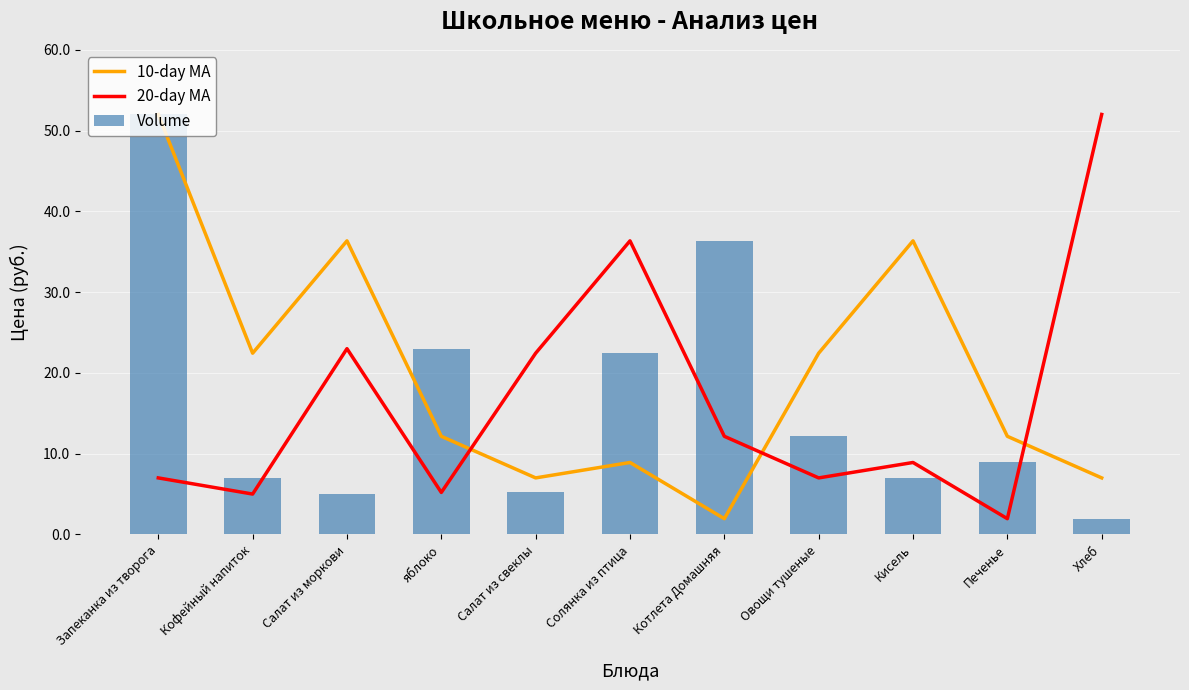

At which label does 10-day MA reach its minimum?

Котлета Домашняя